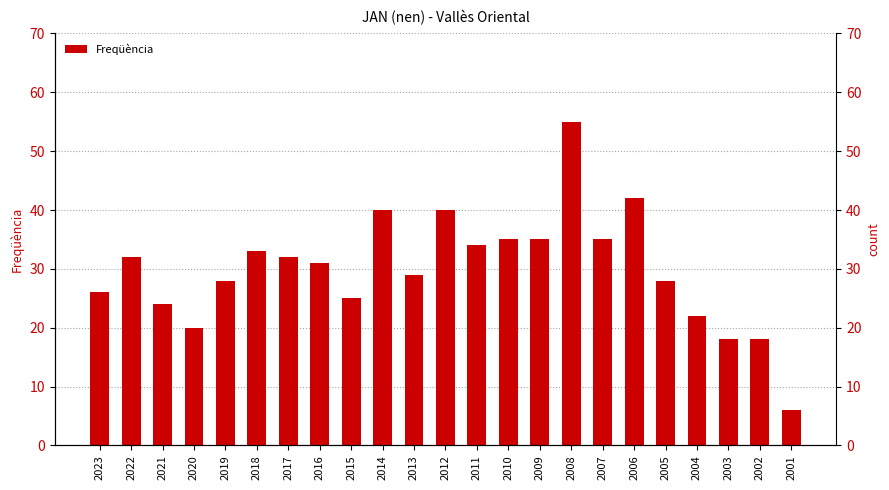

What is the difference between the maximum and minimum values?

49